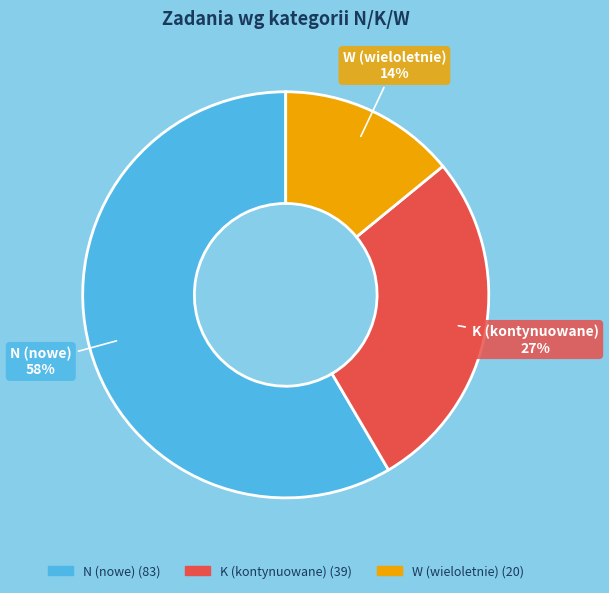

What is the smallest slice in the pie chart?

W